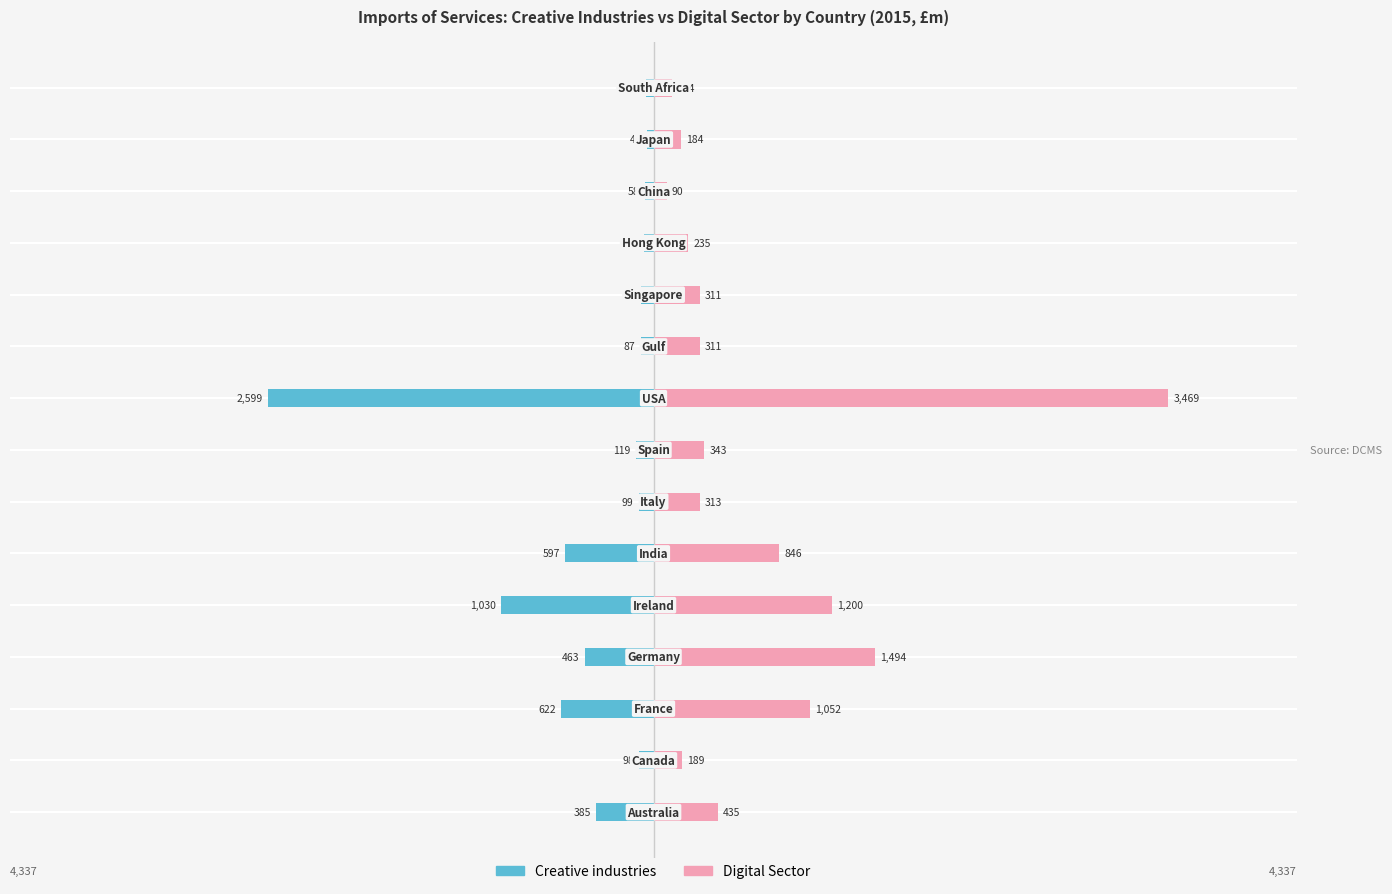

What is the value of the Digital Sector bar at the 4th from the left?

1494.5